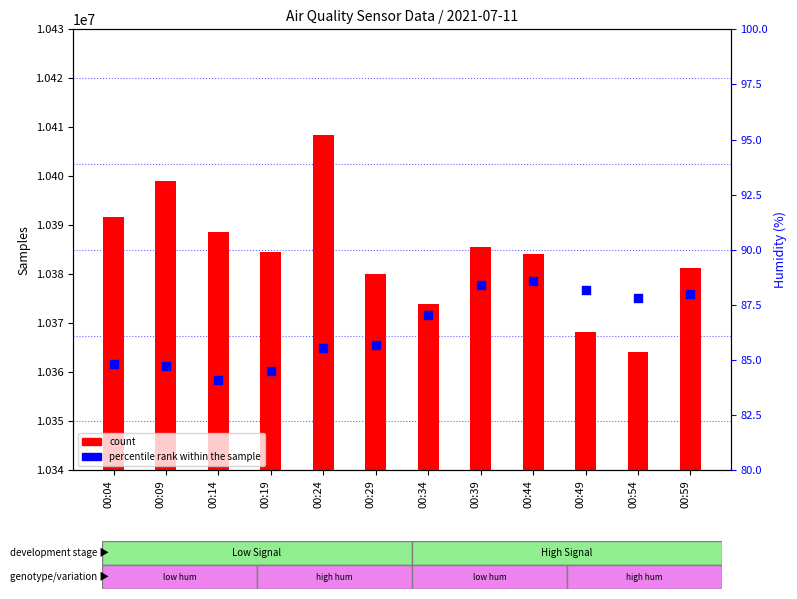

At which category is the sum across all series the highest?

00:24